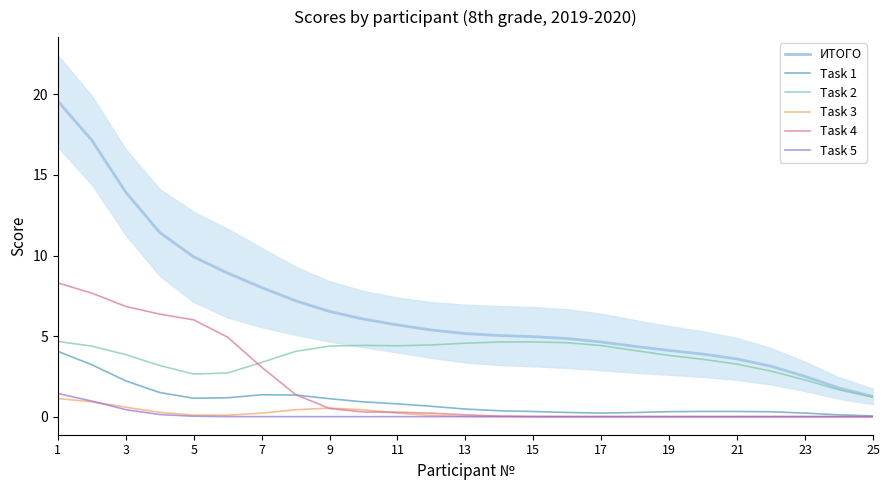

How many lines are shown in the chart?

6